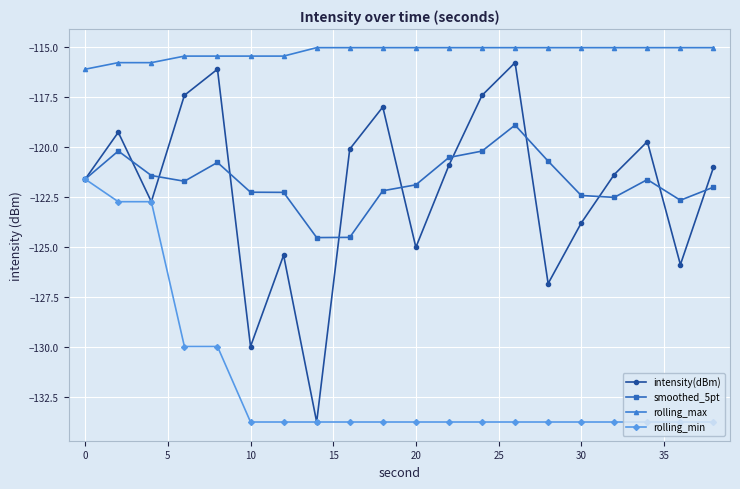

What is the value of the intensity(dBm) point at the 9th from the left?

-120.1